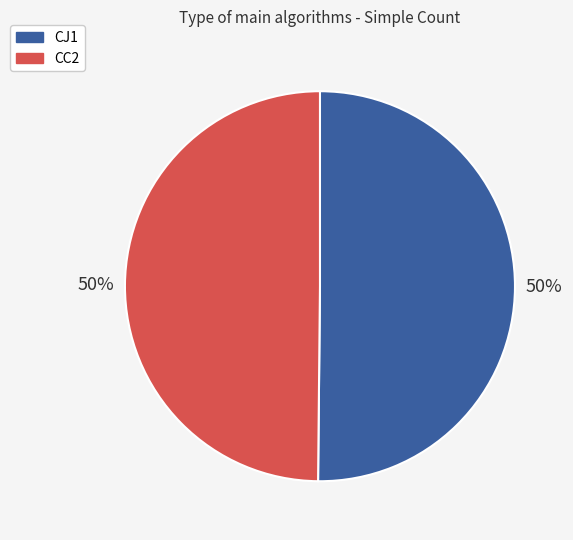

To the nearest percent, what is the average slice percentage?

50%